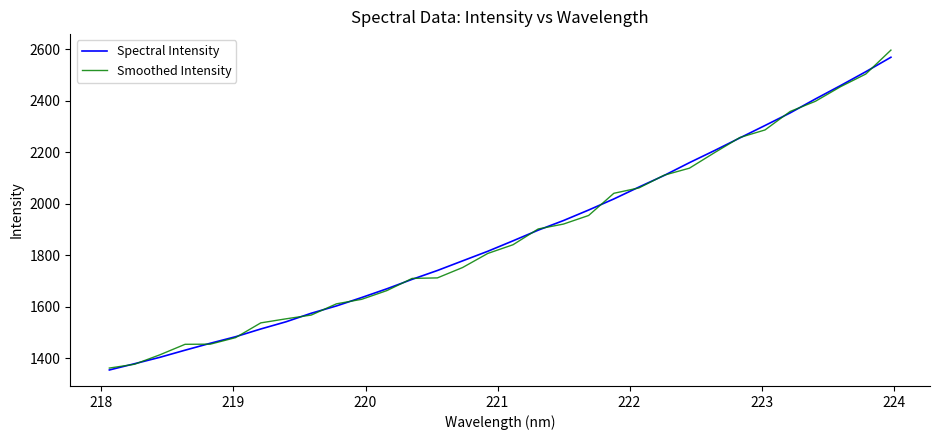

Which series has the largest range (max minus min)?

Smoothed Intensity